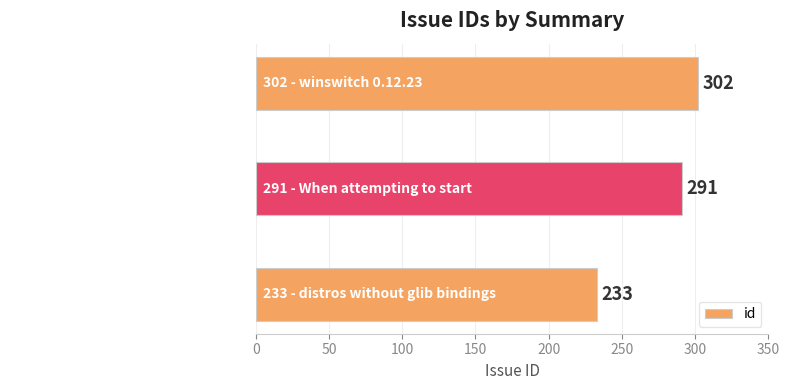

Which label corresponds to the largest value in the chart?

302 - winswitch 0.12.23